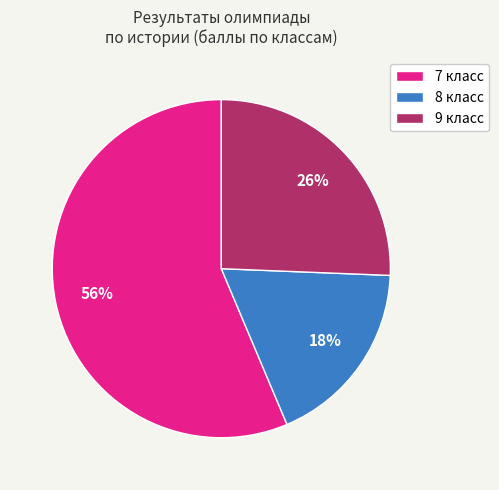

What percentage is the 7 класс slice, to the nearest percent?

56%